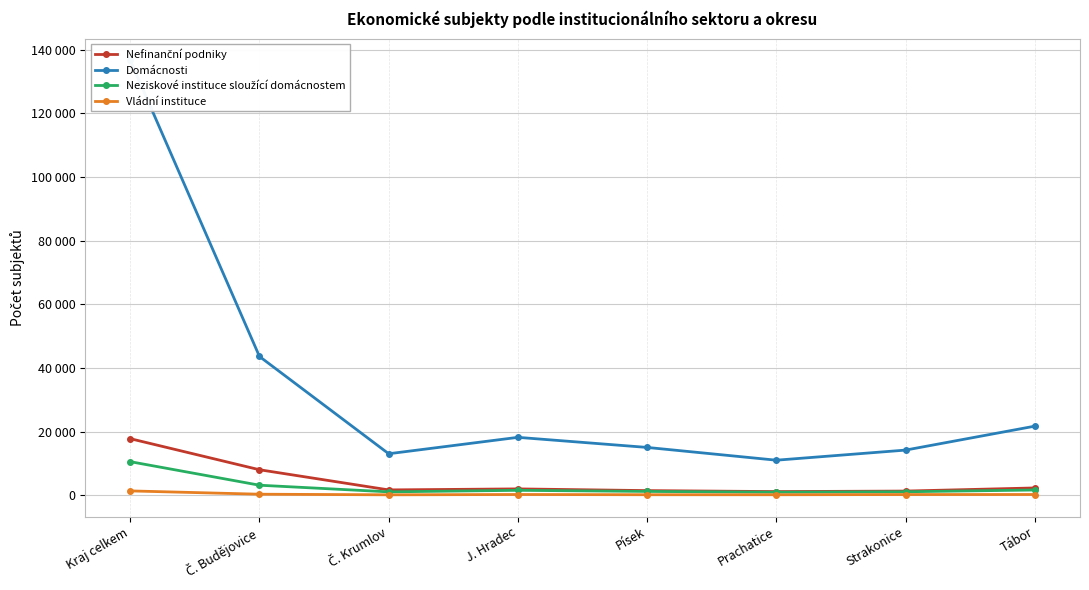

True or false: Domácnosti and Nefinanční podniky cross at least once.

False